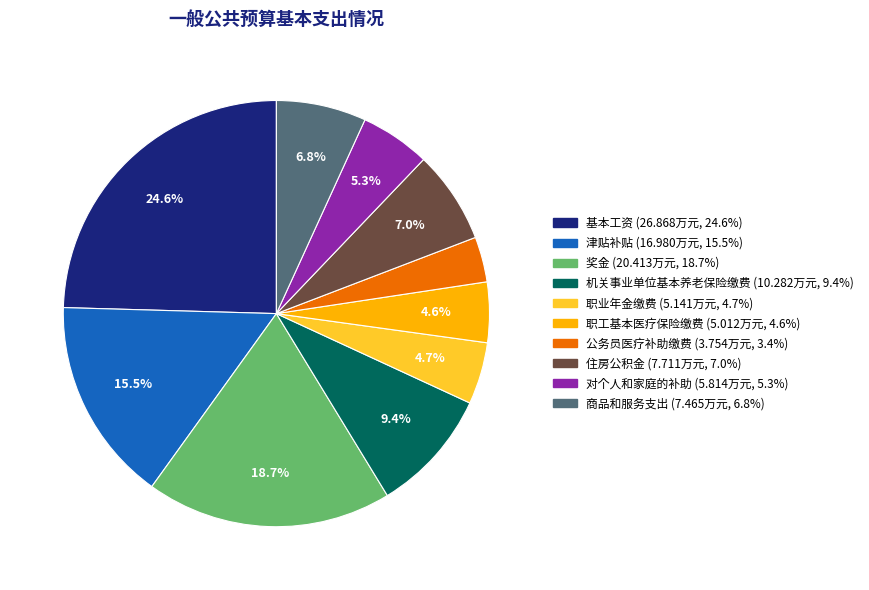

Which slice is the smallest?

公务员医疗补助缴费